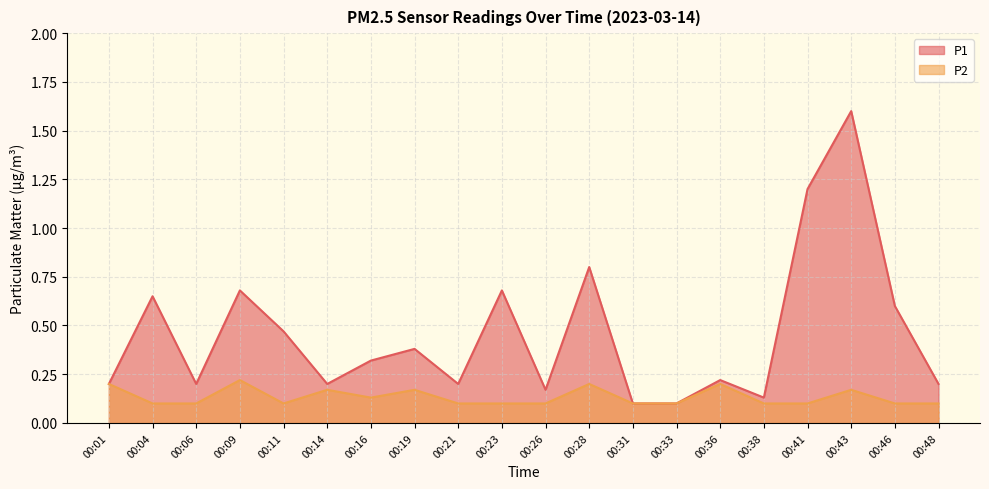

True or false: P1 and P2 intersect in this chart.

False